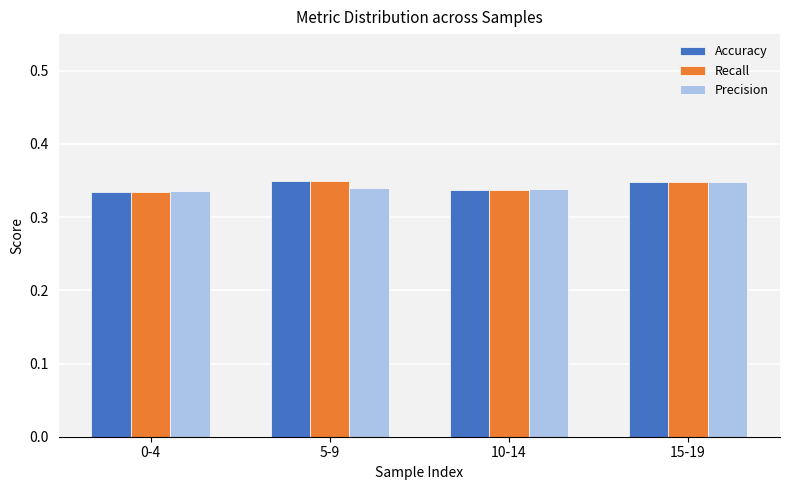

What is the label of the 1st bar from the right?

15-19